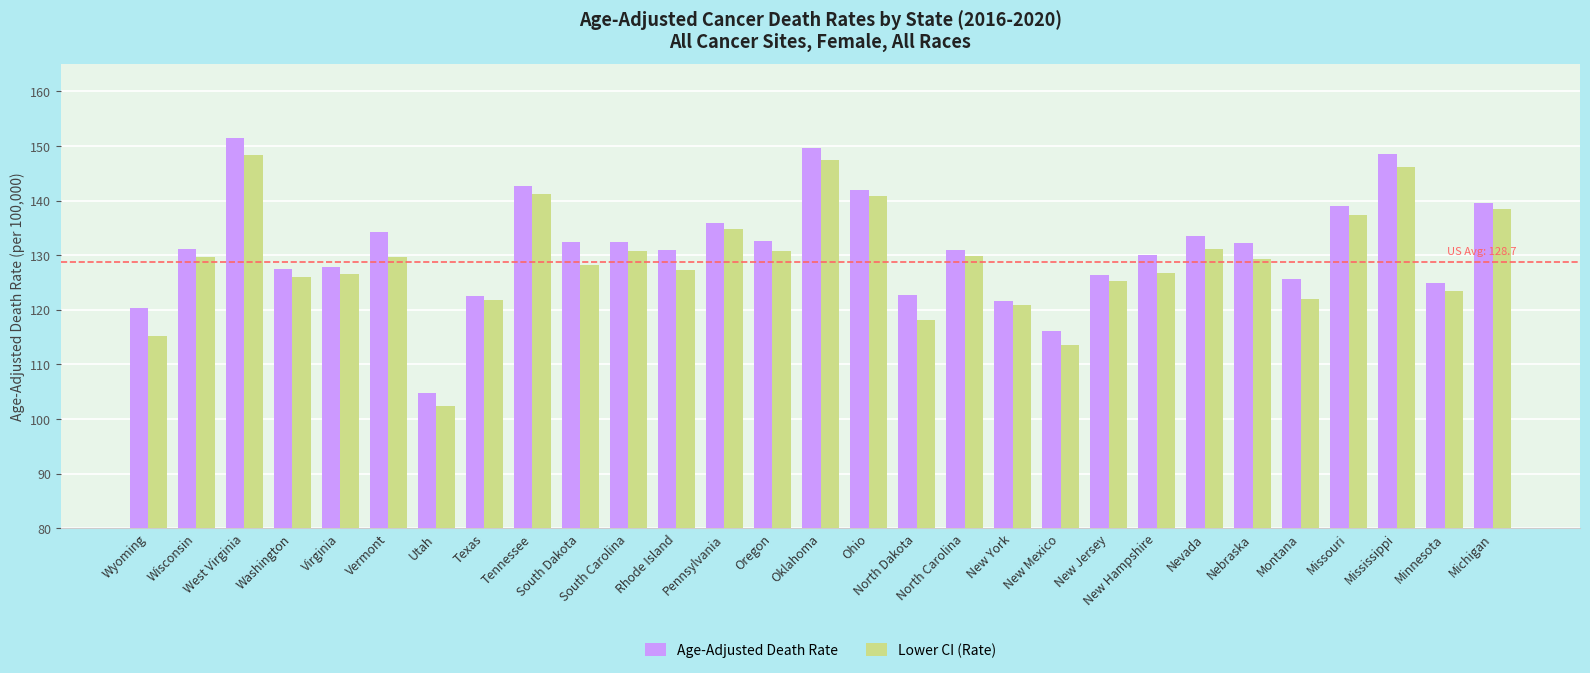

Read the Lower CI (Rate) value at Wyoming.

115.2